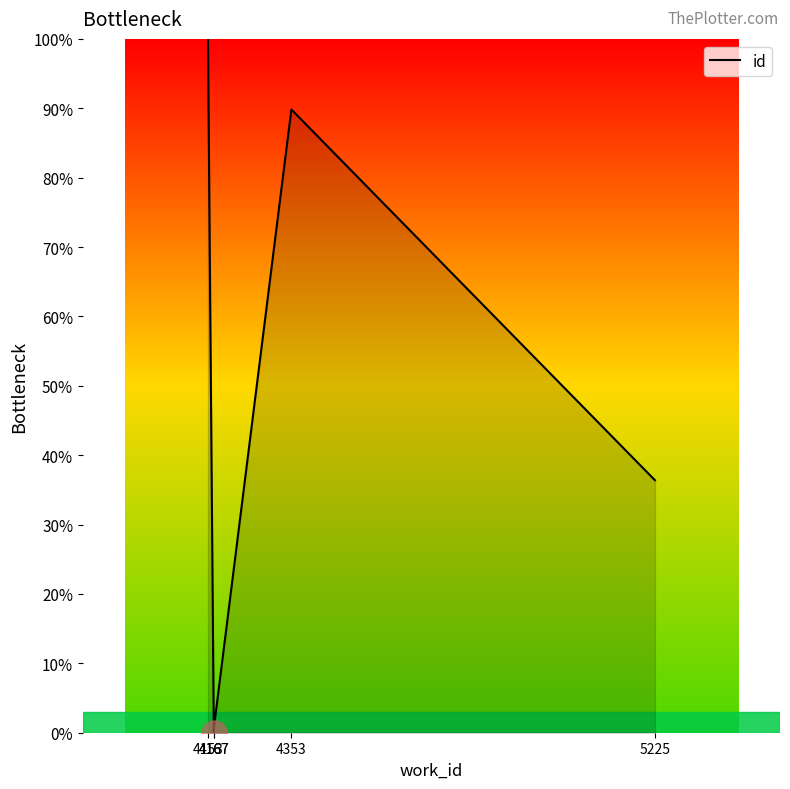

How many interior local peaks (higher than both neighbors) does the data have?

1